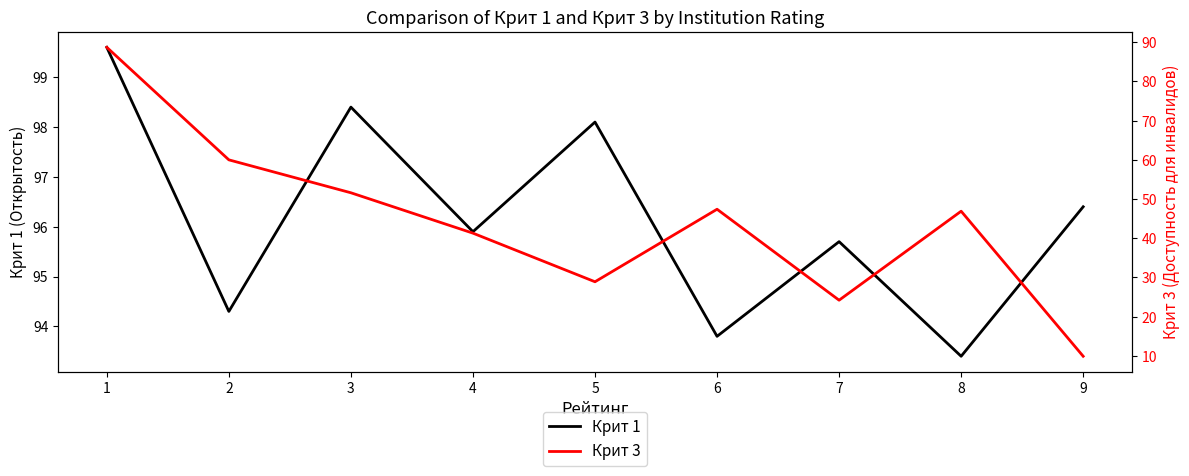

Where is the first local minimum for Крит 3?

5